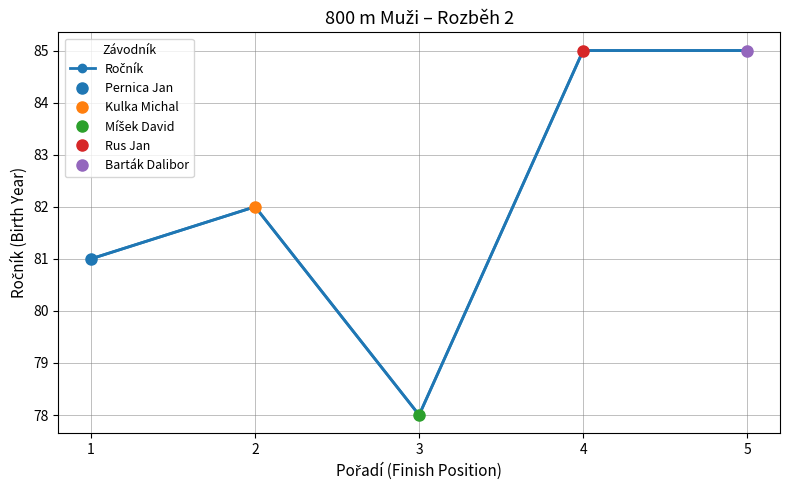

What is the minimum value shown in the chart?

78